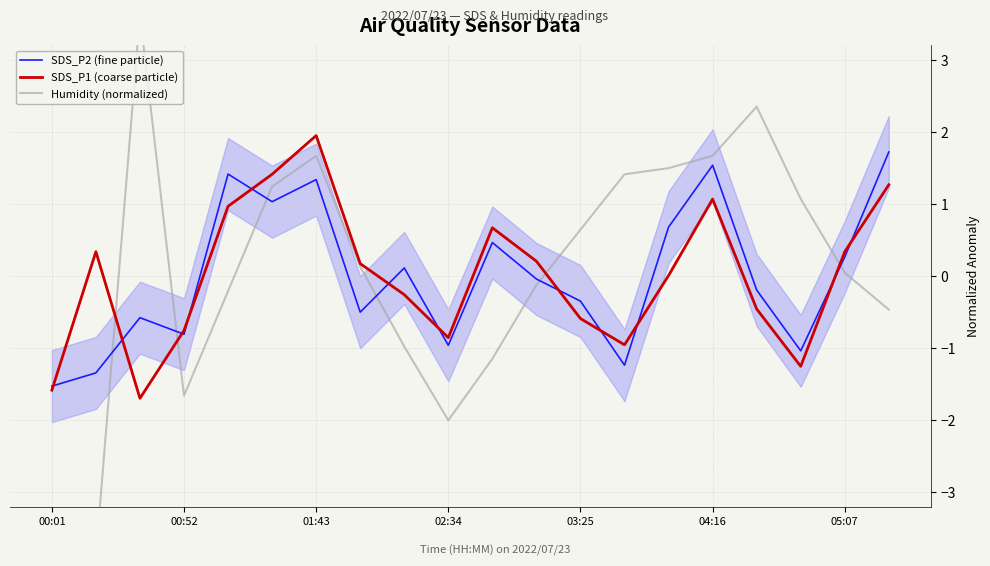

What is the highest value of the SDS_P1 (coarse particle) series?

1.9